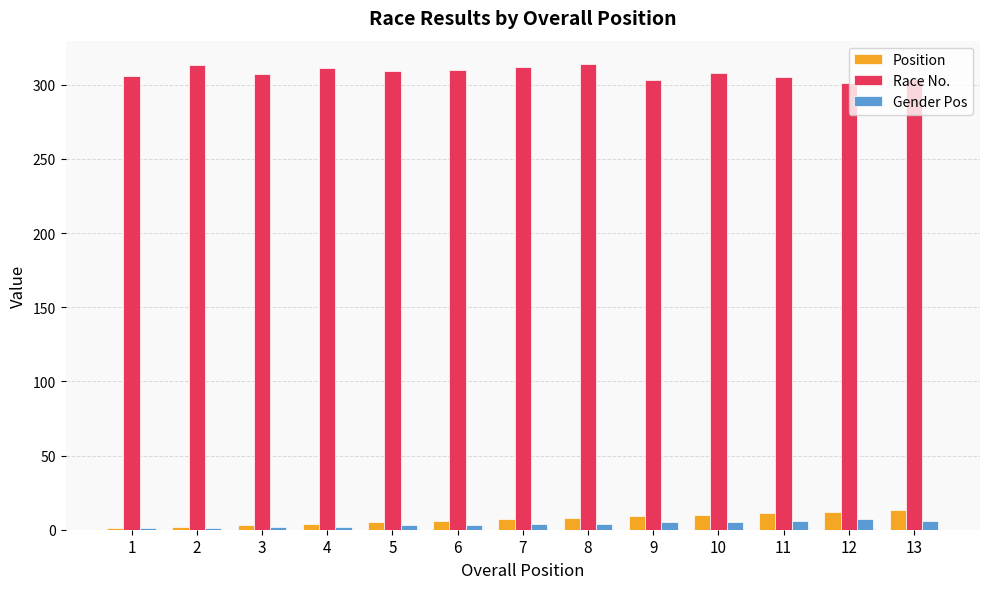

Is the value of Gender Pos at 13 greater than the value of Race No. at 5?

No